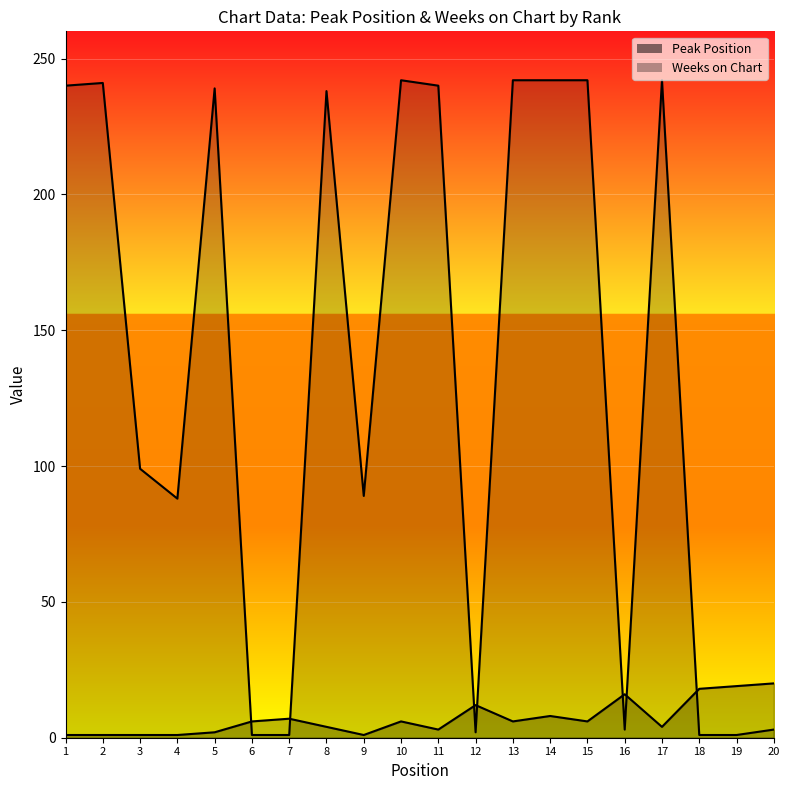

How many intersections are there between Peak Position and Weeks on Chart?

7